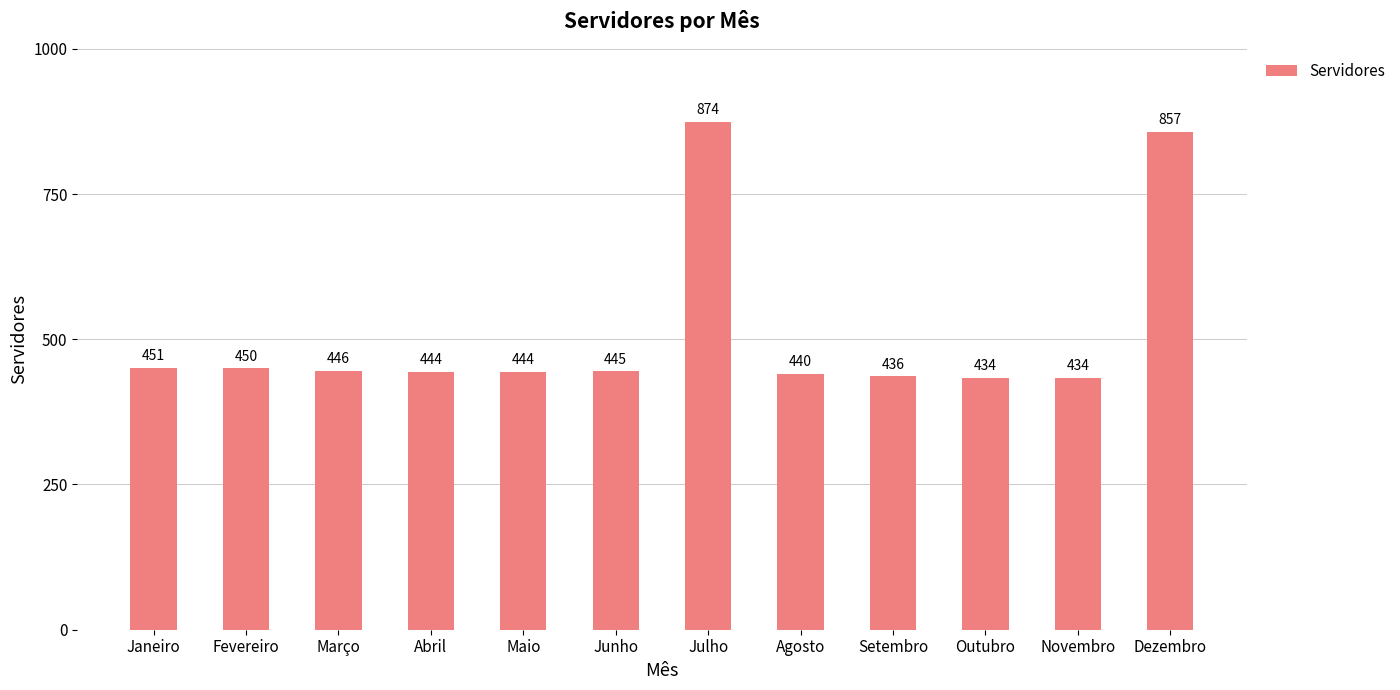

Reading left to right, transcribe all the data shown in this chart.

451	450	446	444	444	445	874	440	436	434	434	857